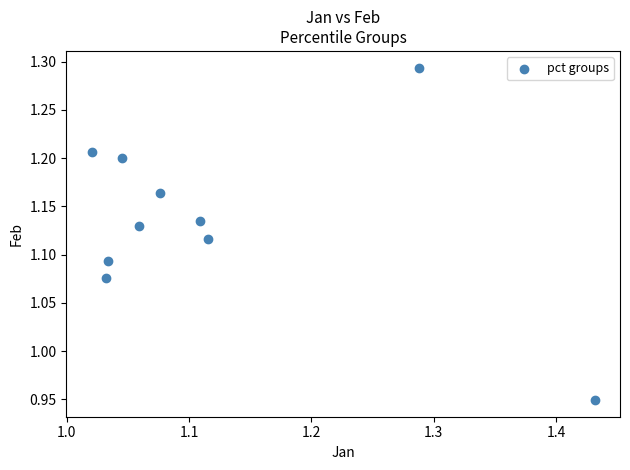

What is the range of Y values (max minus min)?

0.3